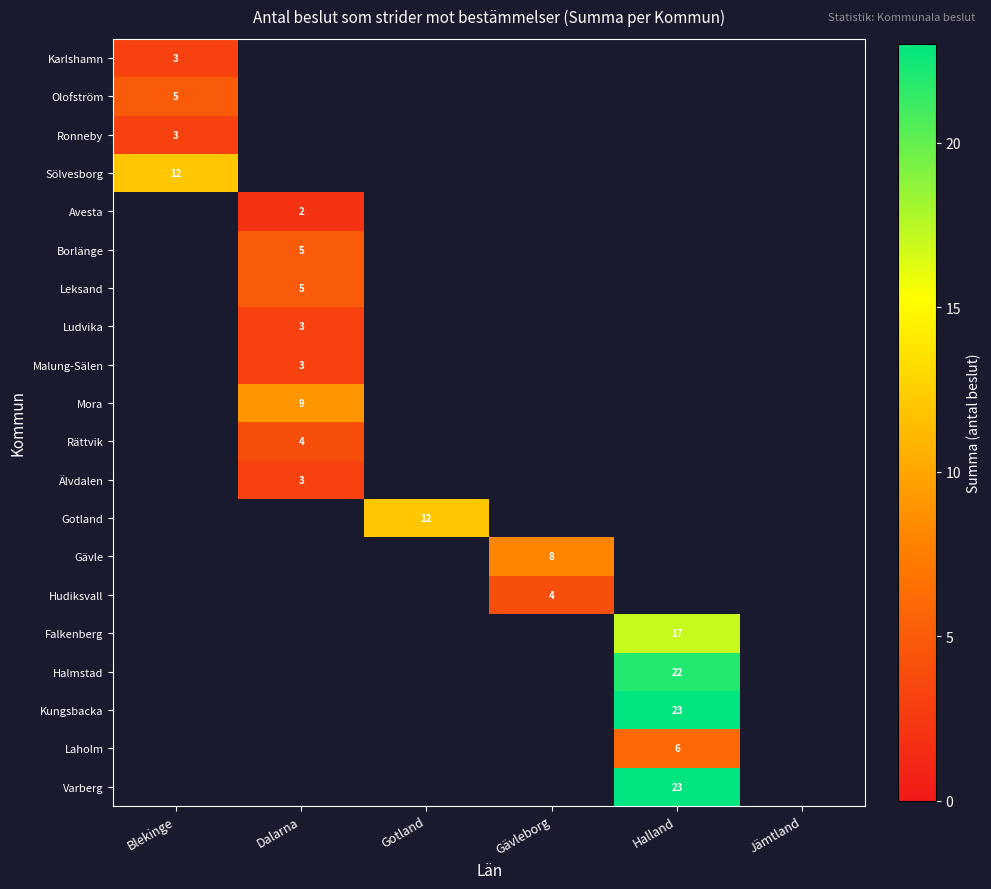

What is the smallest value displayed?

2.0